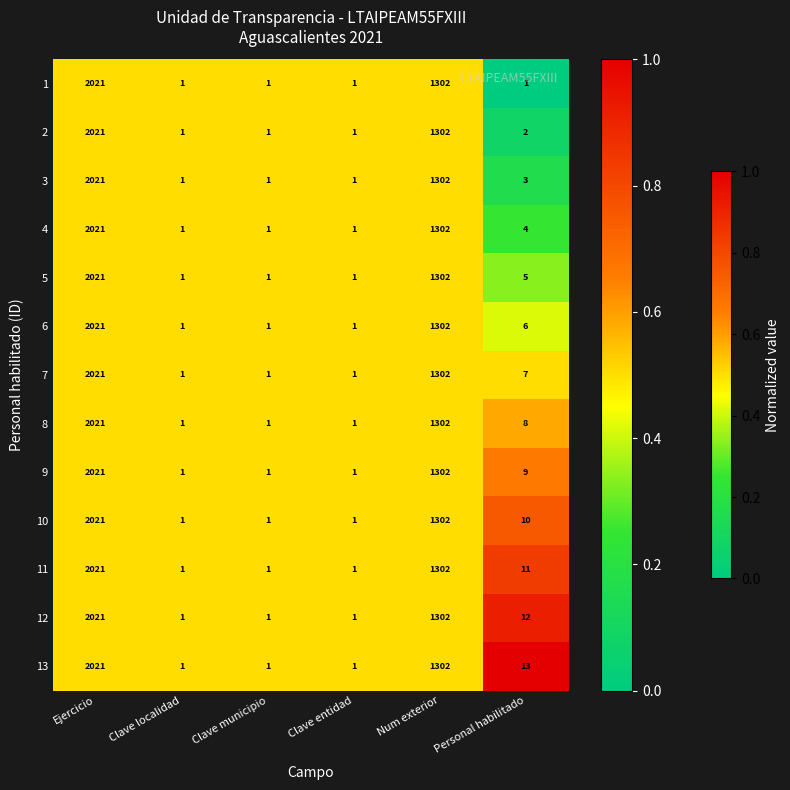

Rank the series at Personal habilitado from lowest to highest value.

1, 2, 3, 4, 5, 6, 7, 8, 9, 10, 11, 12, 13